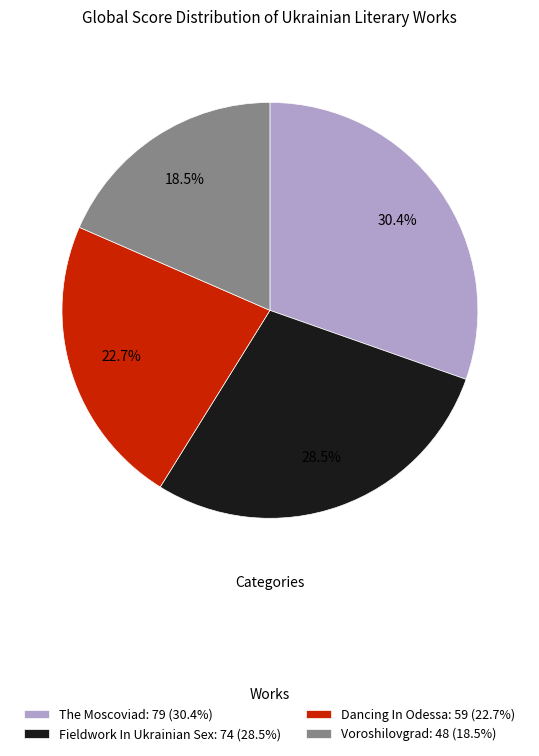

Do Dancing In Odessa and Fieldwork In Ukrainian Sex together represent more than half of the pie?

Yes